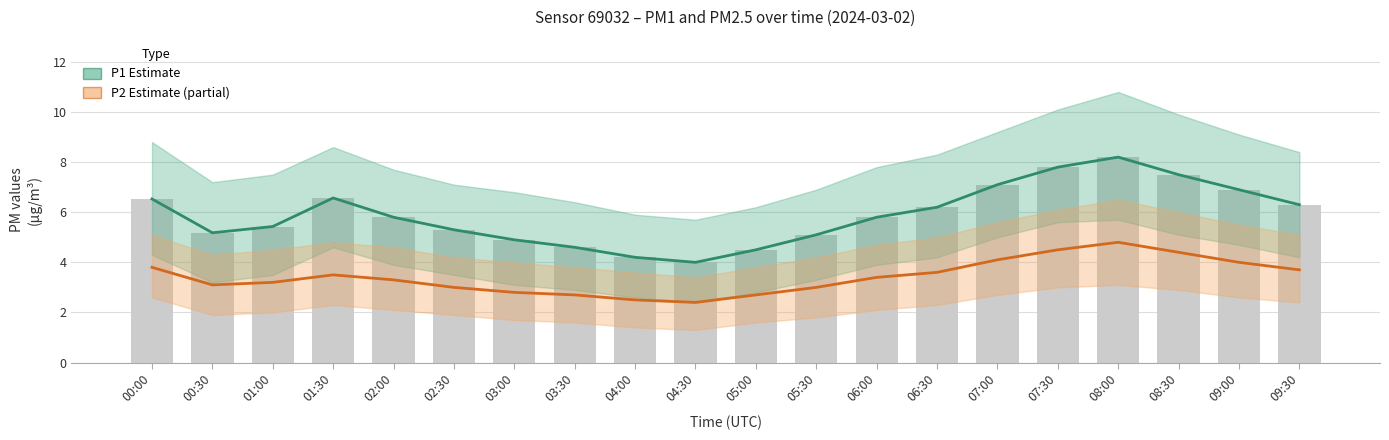

How many data points in P2 Estimate (partial) are less than 3?

5